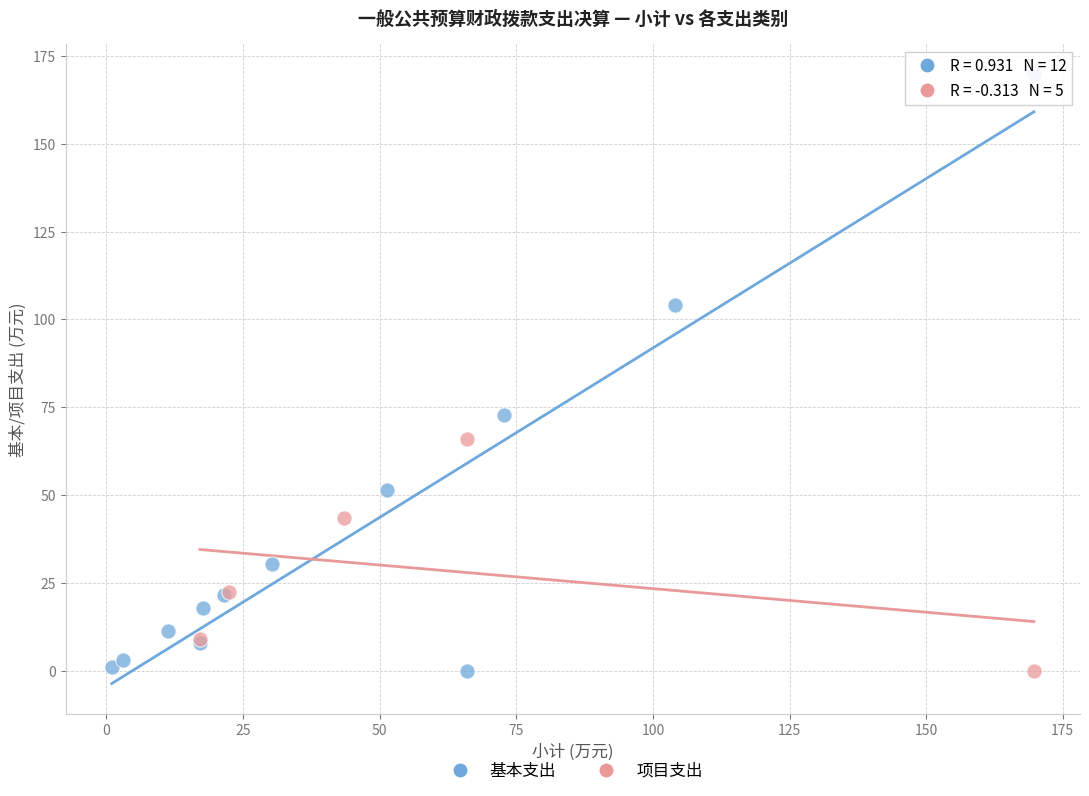

Which series contains the highest Y value?

基本支出